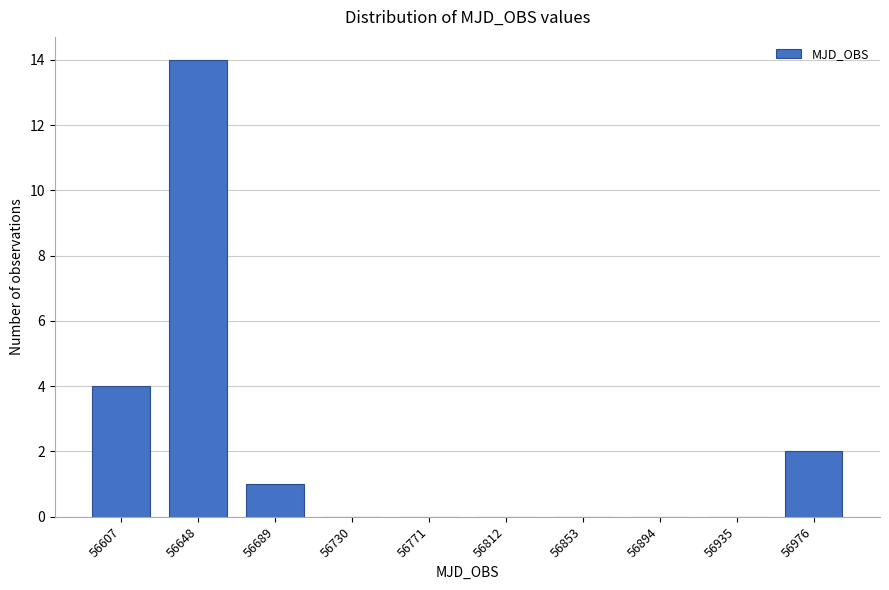

Reading left to right, extract all data points from this chart.

56607=4	56648=14	56689=1	56730=0	56771=0	56812=0	56853=0	56894=0	56935=0	56976=2